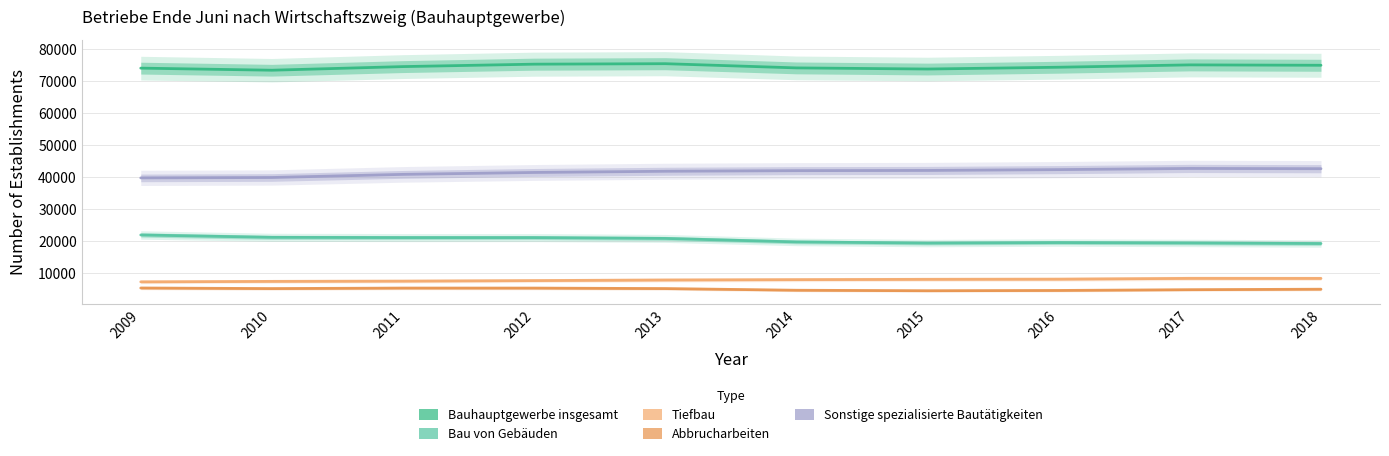

What is the value of the Bauhauptgewerbe insgesamt point at the 6th from the left?

74018